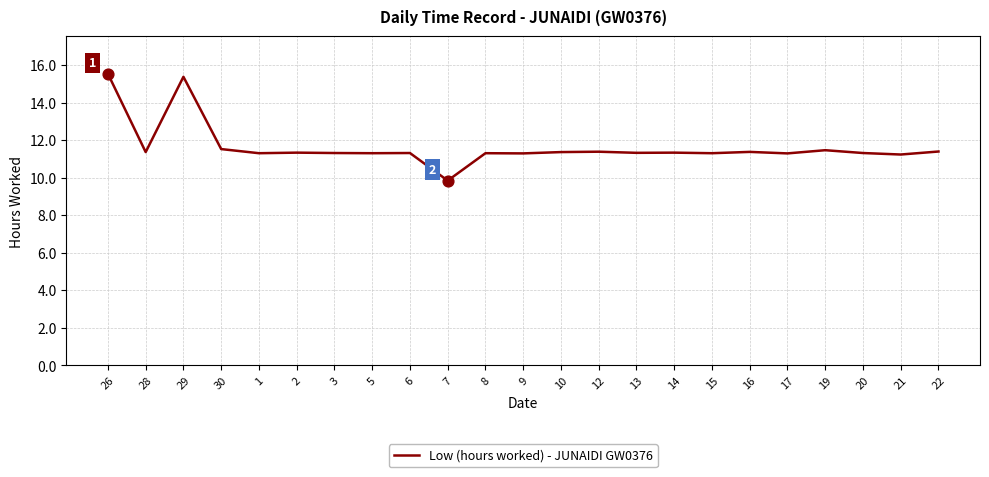

What is the ratio of the value at 7 to the value at 16?

0.9